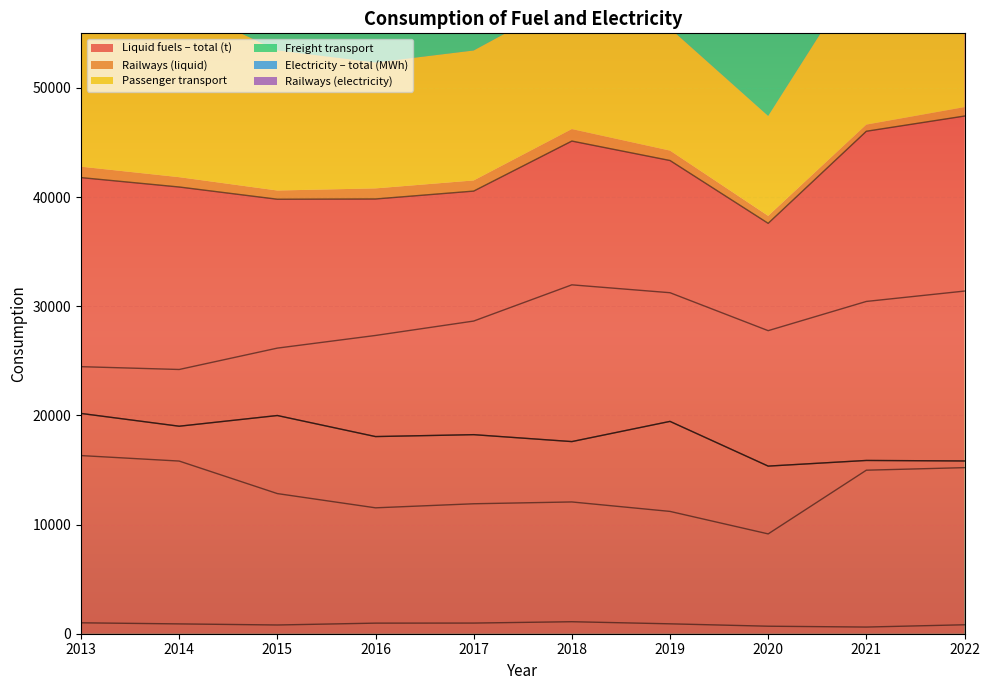

How many interior local valleys does the Electricity – total (MWh) series have?

4